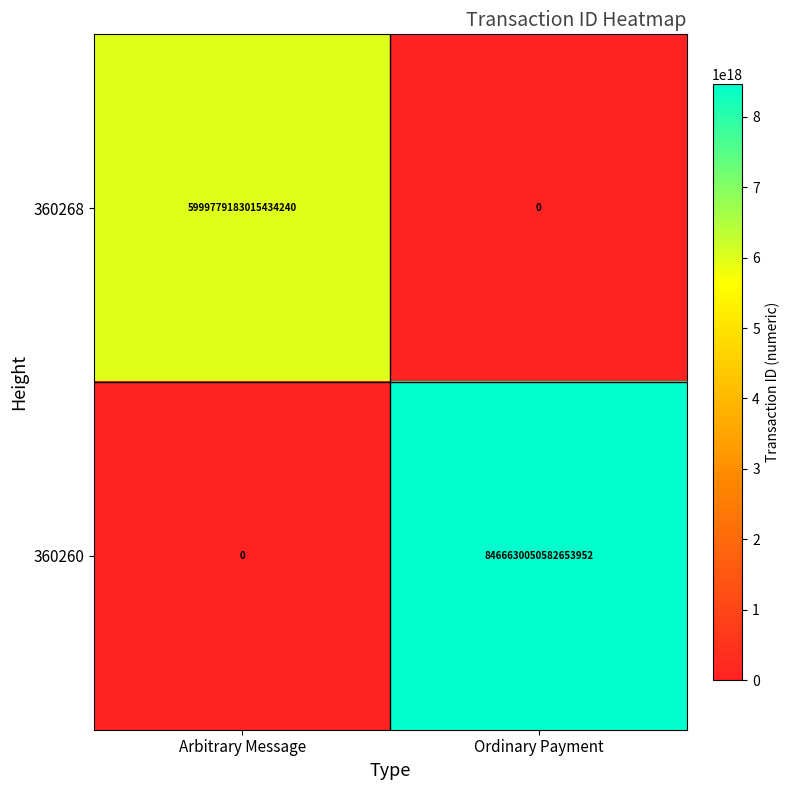

Which label corresponds to the largest value in the chart?

Ordinary Payment